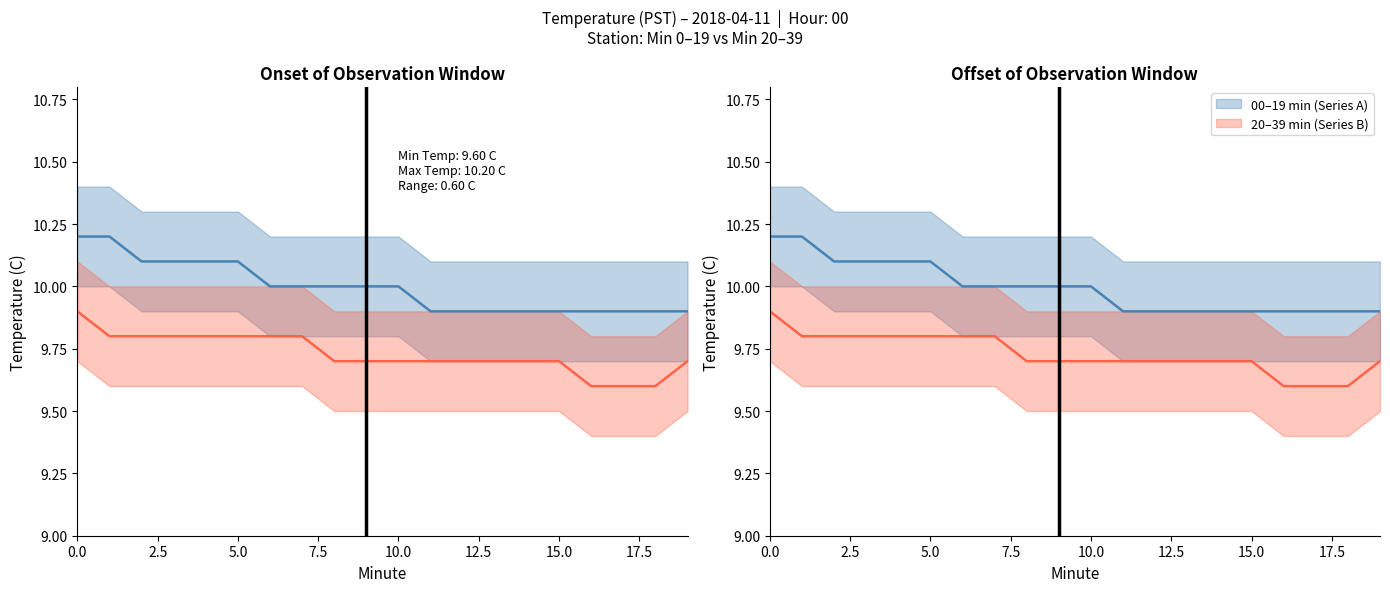

What are all the series names shown in the legend?

00–19 min (Series A), 20–39 min (Series B)